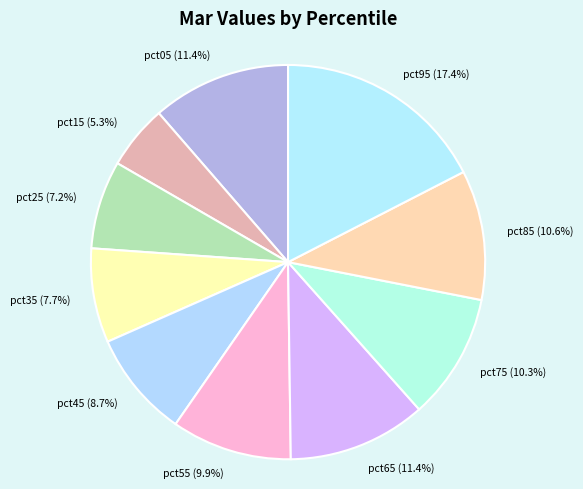

How many segments does this pie chart have?

10